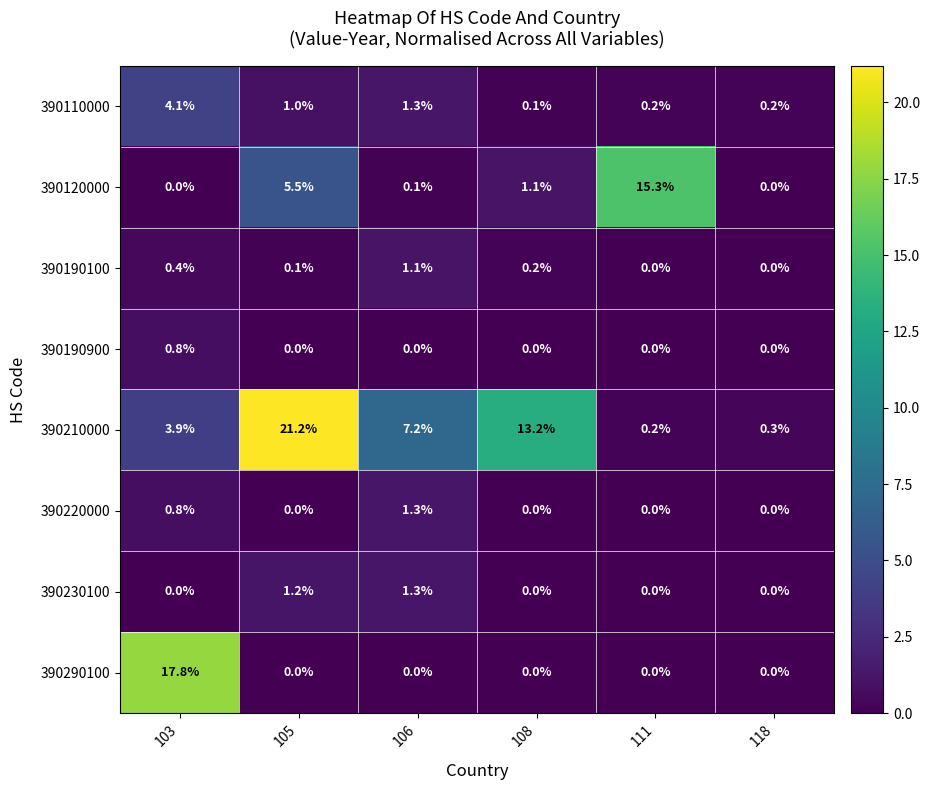

Is it true that 390110000 equals 0.2 at 111?

True